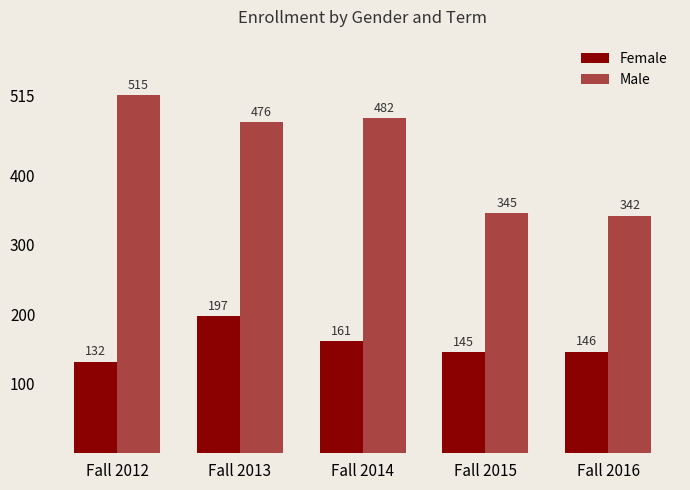

At how many categories does at least one series exceed 393?

3